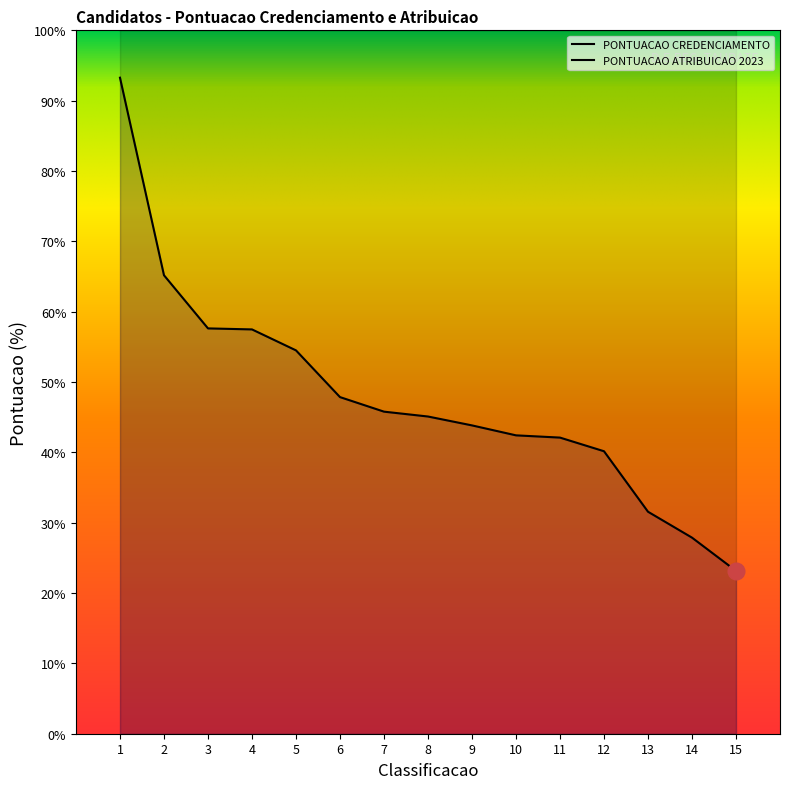

Is this an area chart (filled region under the line)?

No